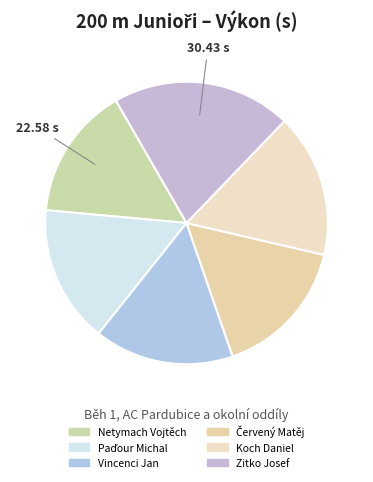

To the nearest percent, what is the difference between the largest and smallest slice percentages?

5%